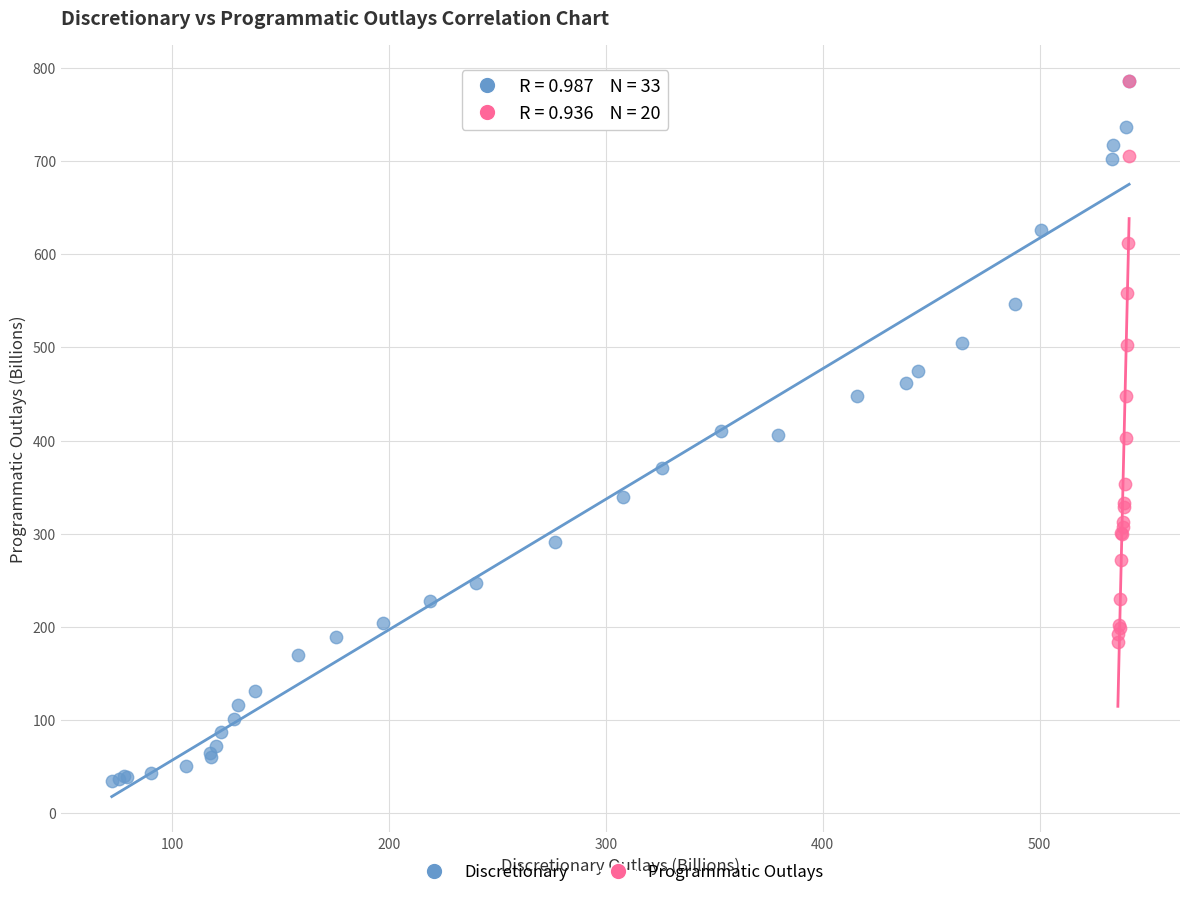

Which series contains the lowest Y value?

Discretionary